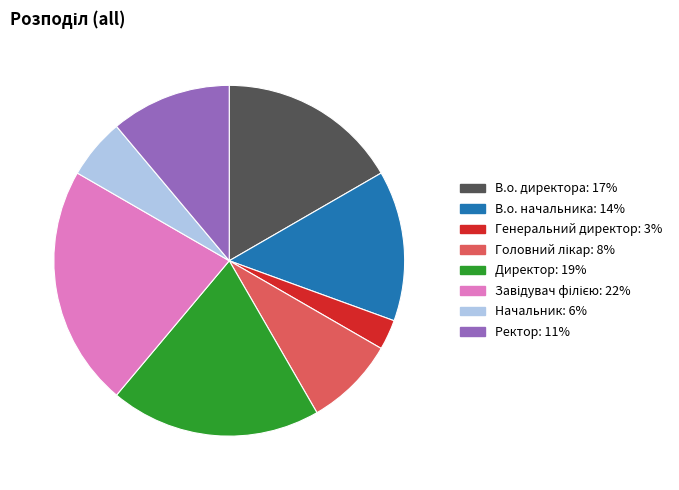

Which category has the smallest portion of the pie?

Генеральний директор